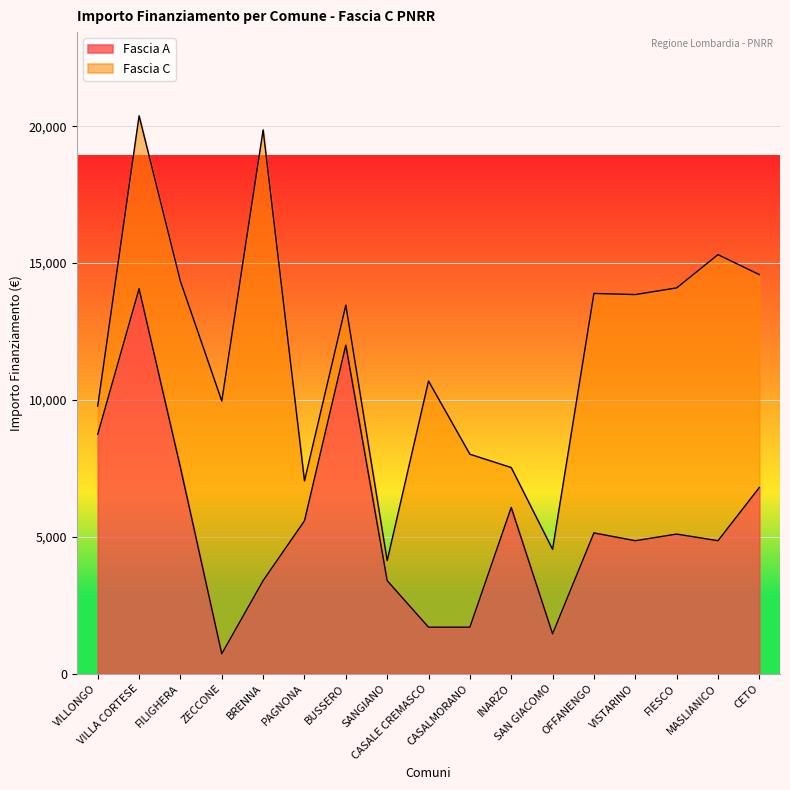

At which category does the data reach its first local valley?

ZECCONE